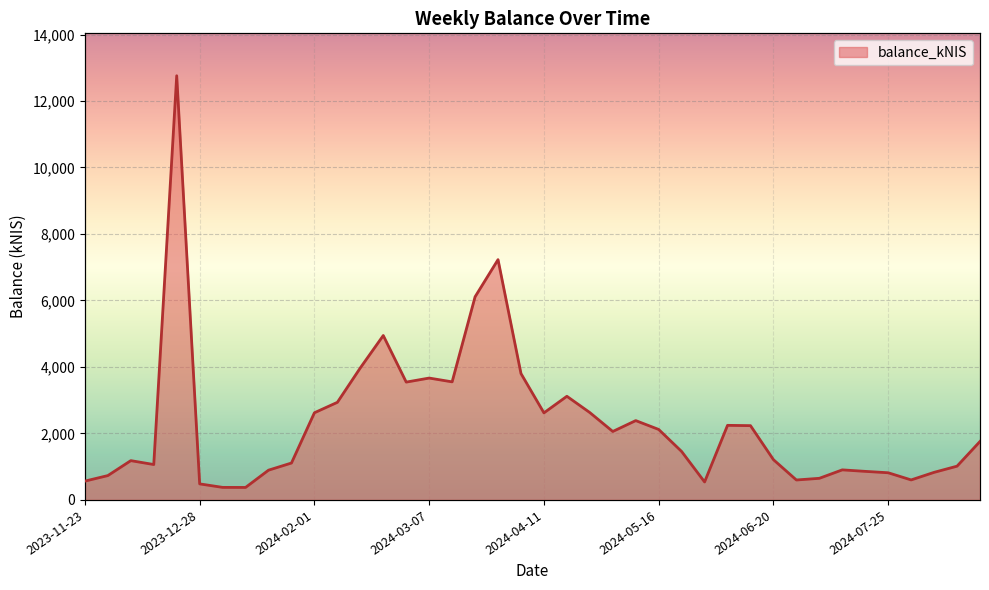

How many distinct data groups are displayed?

1